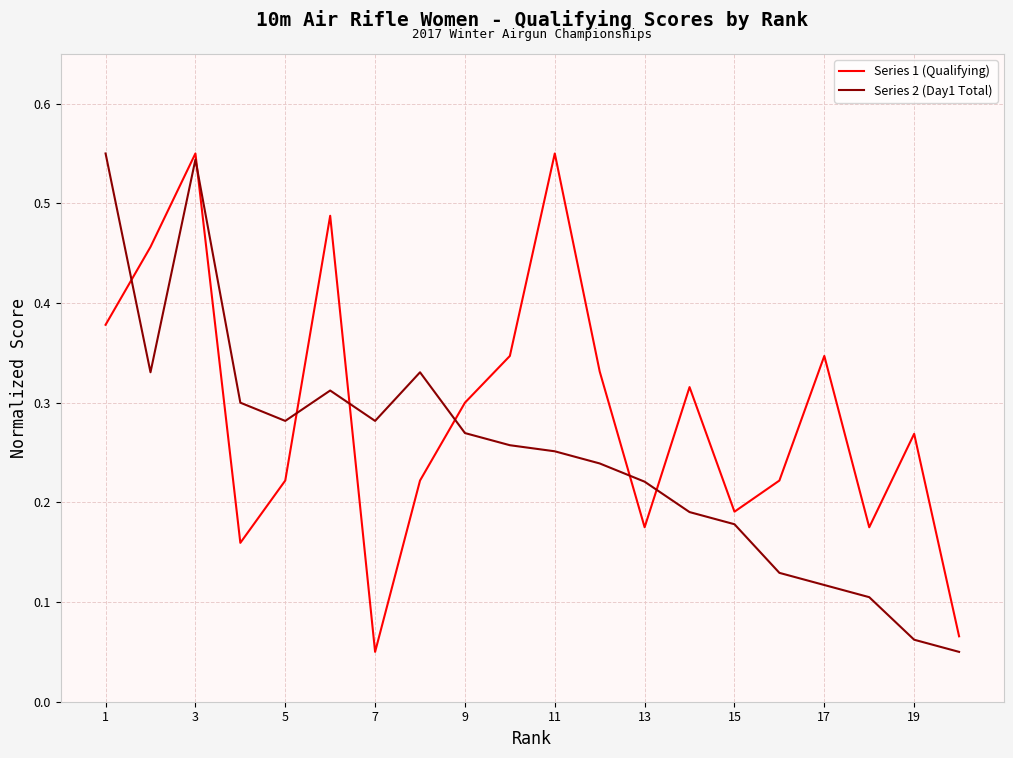

How many interior local peaks does the Series 1 (Qualifying) series have?

6